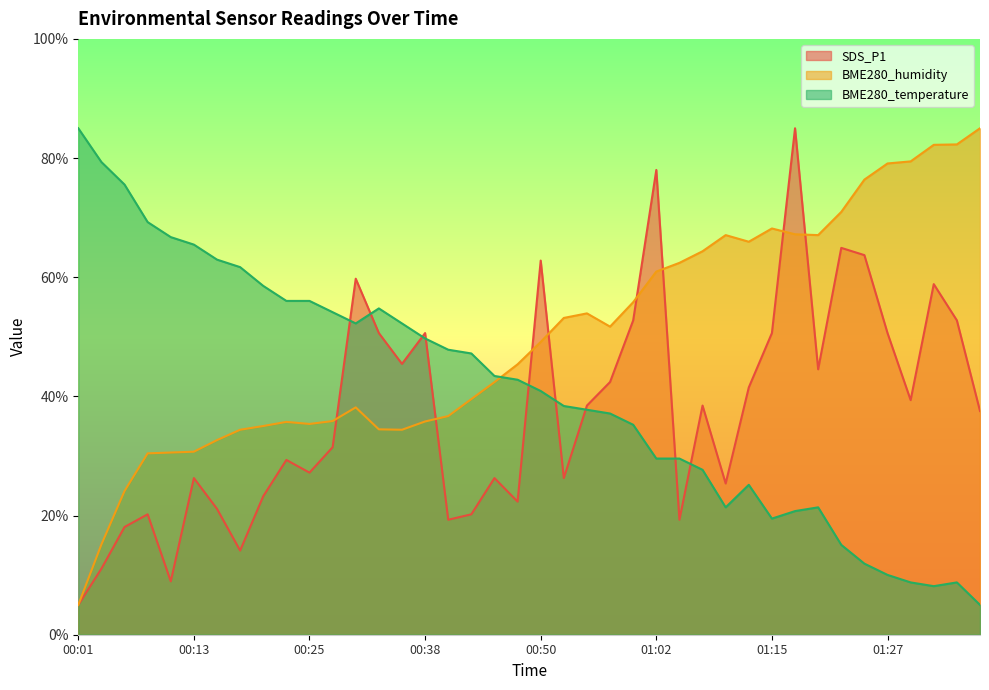

List the series in order of their overall mean, lowest first.

SDS_P1, BME280_temperature, BME280_humidity